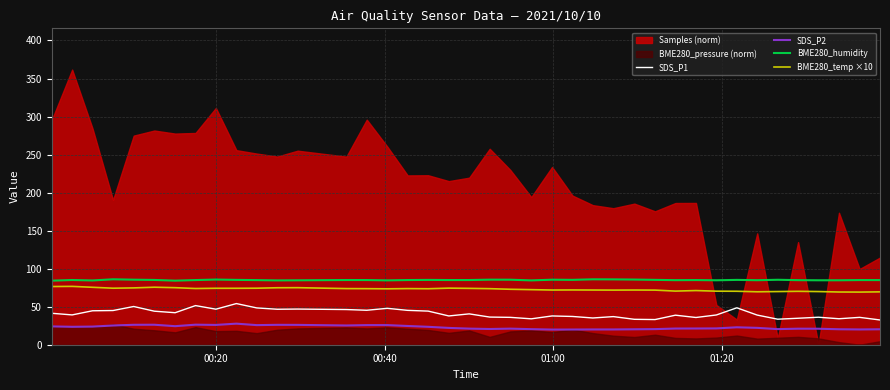

What is the highest value of the SDS_P1 series?

54.1